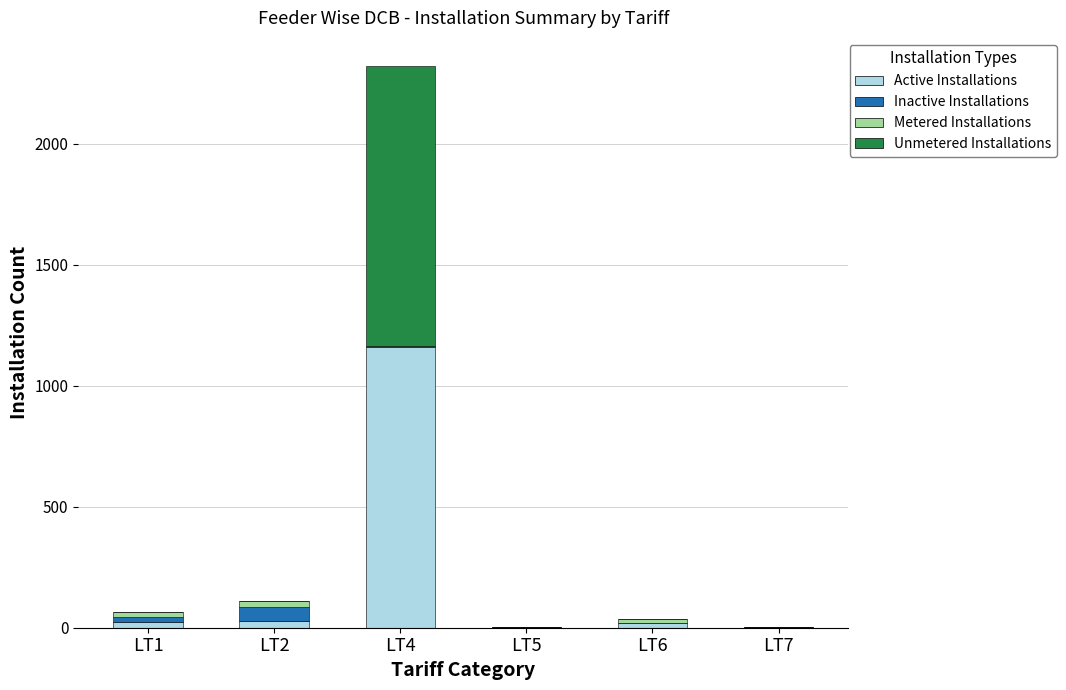

At which category is the sum across all series the highest?

LT4